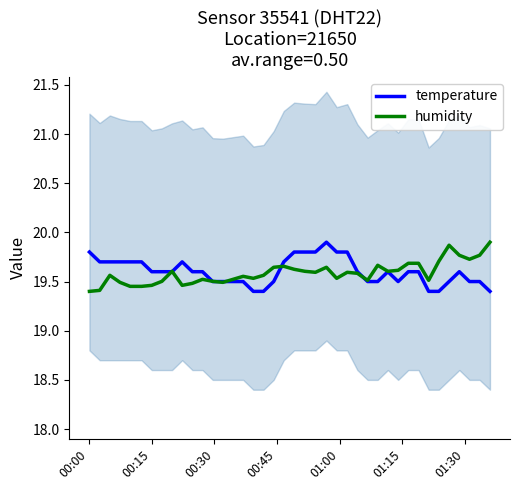

Which series has the largest range (max minus min)?

temperature